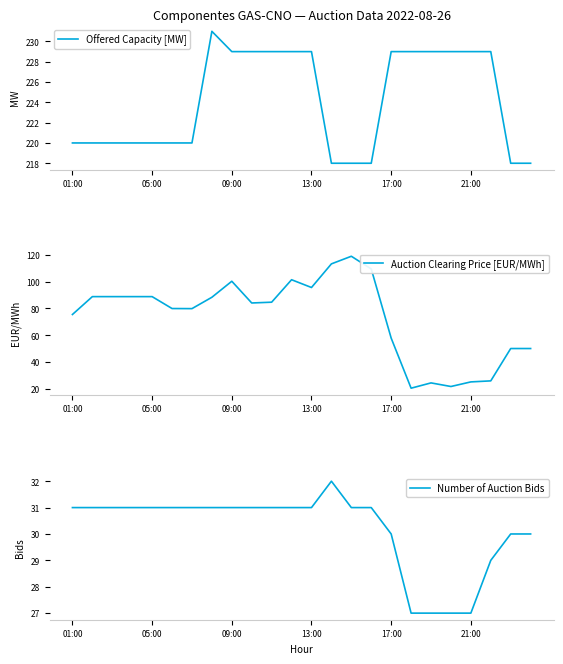

List the series in order of their peak value, highest first.

Offered Capacity [MW], Auction Clearing Price [EUR/MWh], Number of Auction Bids